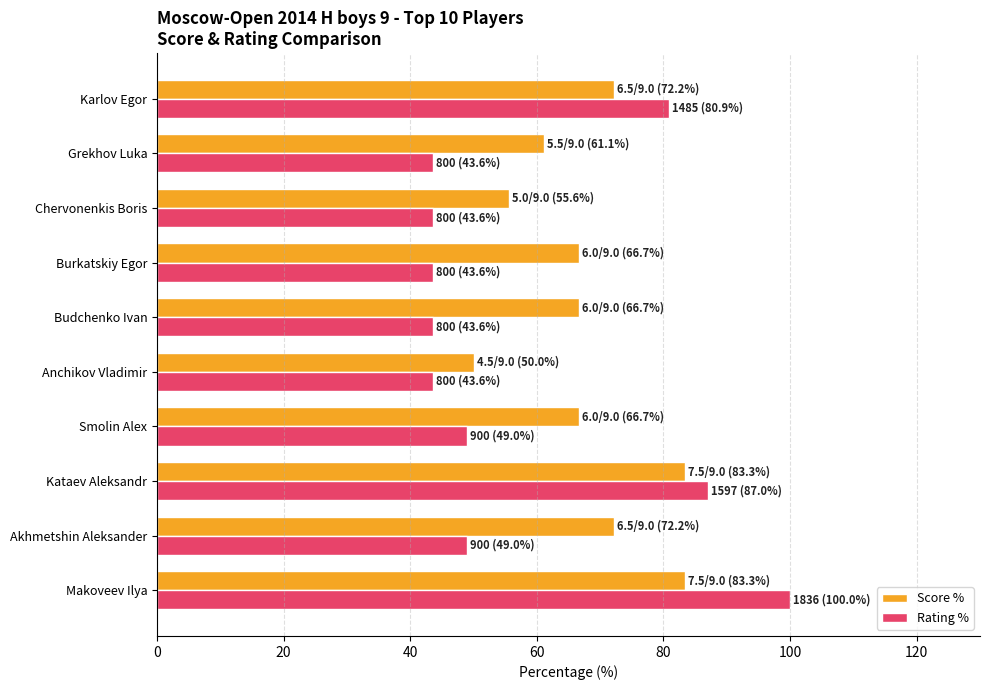

At which category is the sum across all series the highest?

Makoveev Ilya